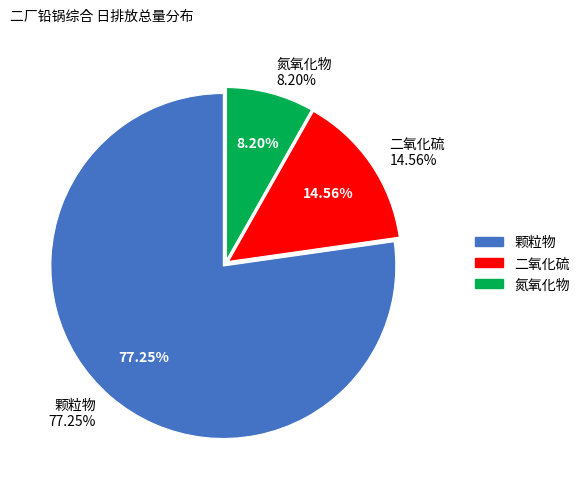

How many slices are in this pie chart?

3